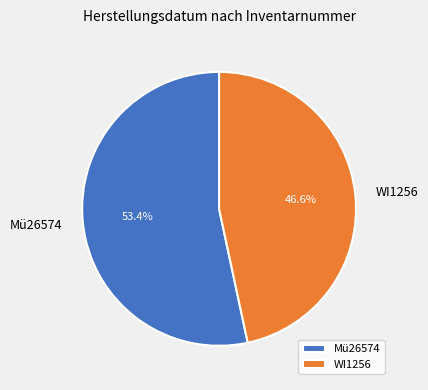

To the nearest percent, what is the difference between the largest and smallest slice percentages?

7%